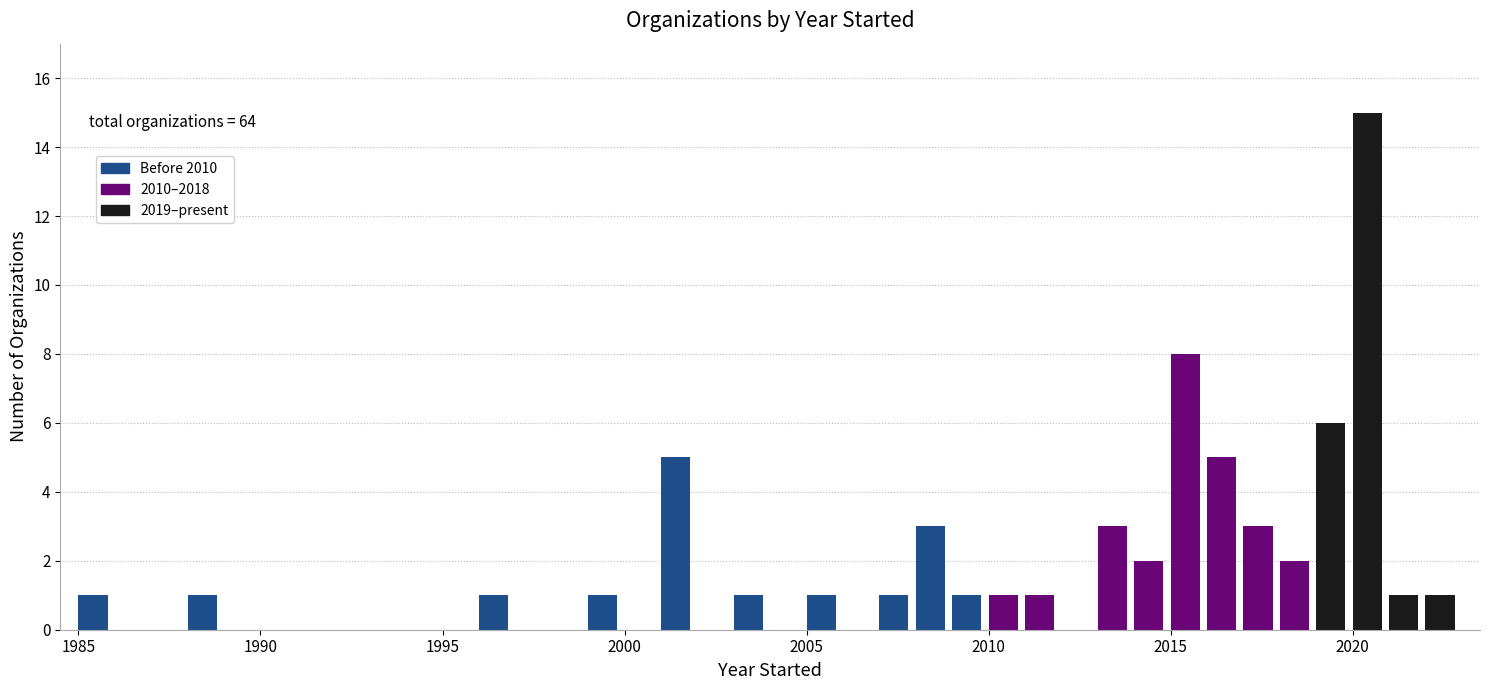

Read against the x-axis, roughly where is the centre of the tallest bar?

2020.5